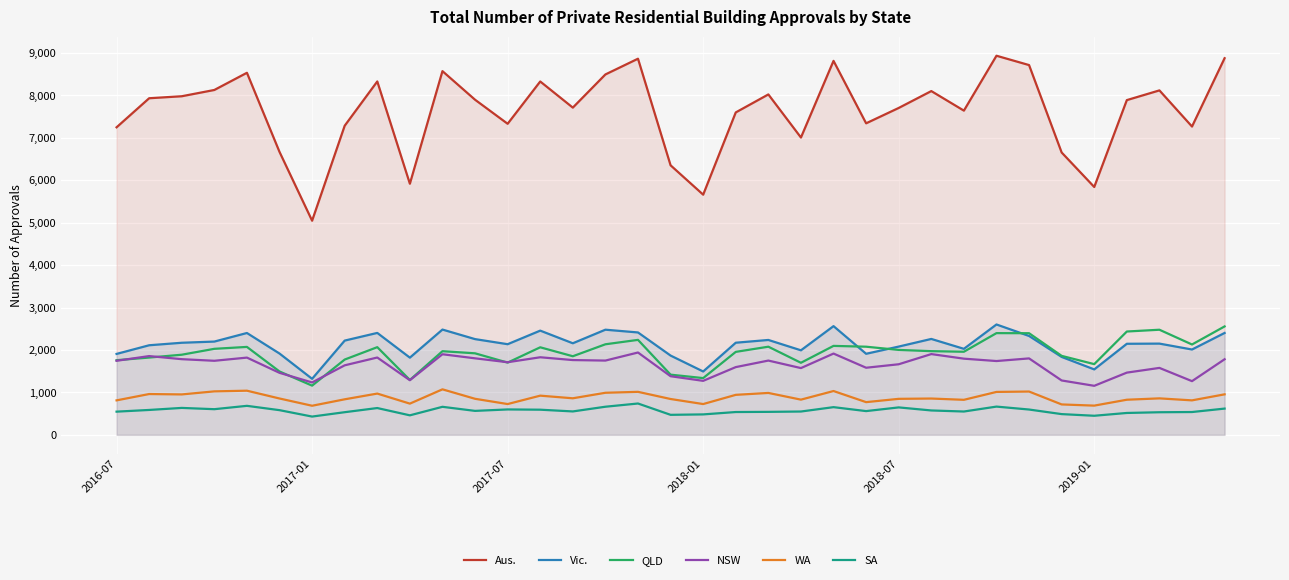

How many distinct data groups are displayed?

6